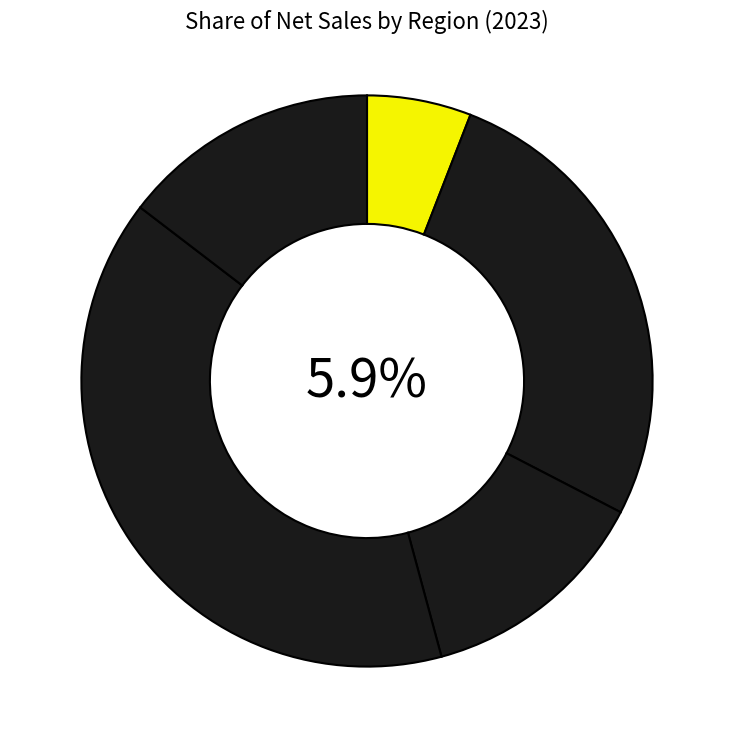

How many slices are in this pie chart?

5